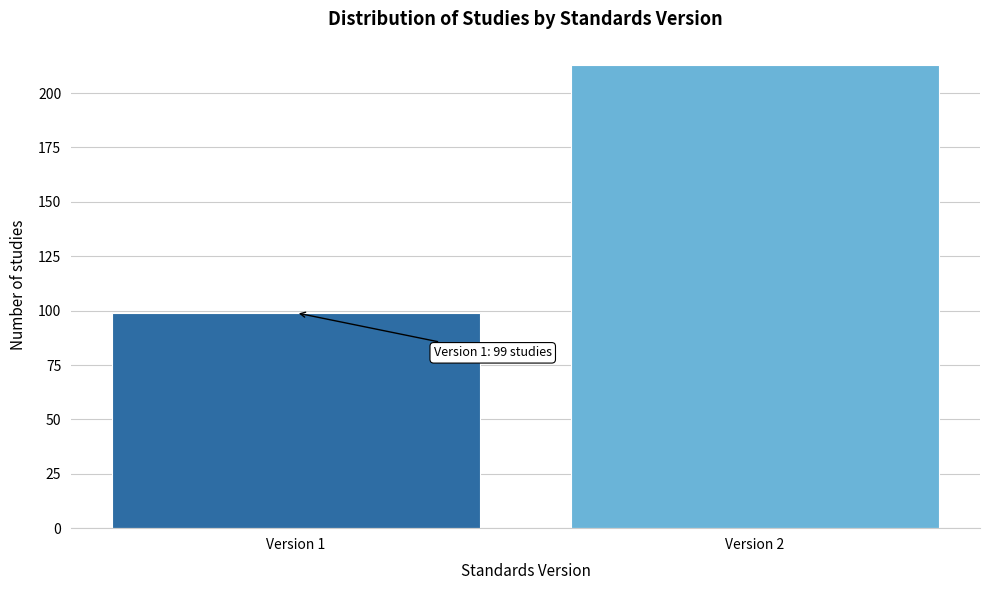

Reading right to left, transcribe all the data shown in this chart.

213	99